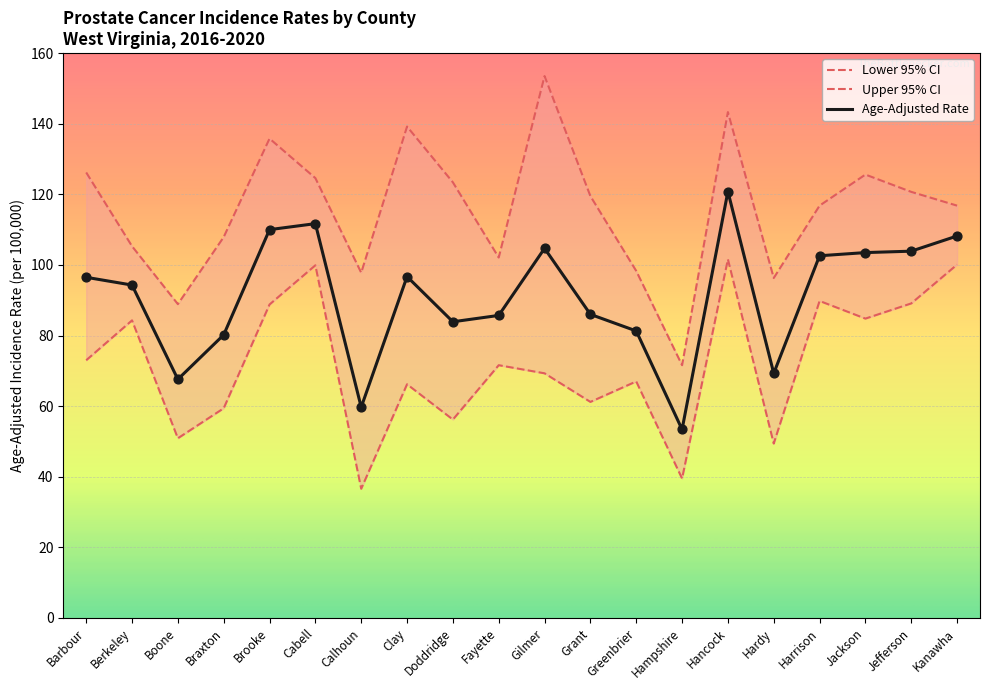

What are all the series names shown in the legend?

Age-Adjusted Rate, Lower 95% CI, Upper 95% CI